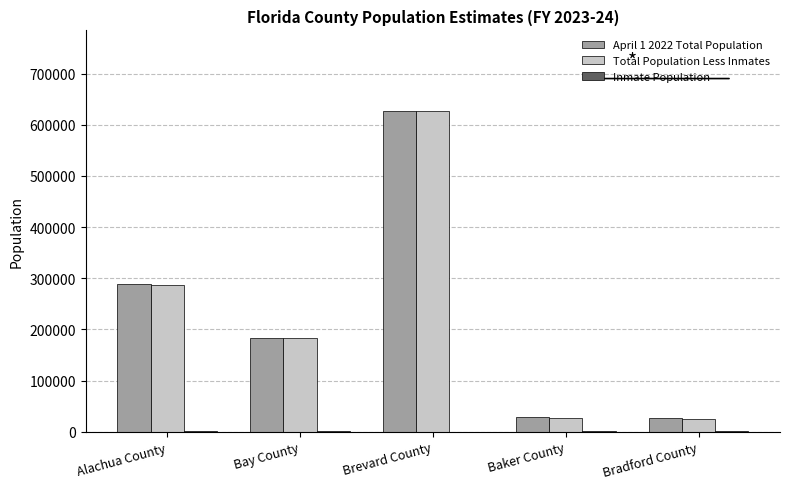

Which series changed the most between Alachua County and Baker County?

Total Population Less Inmates